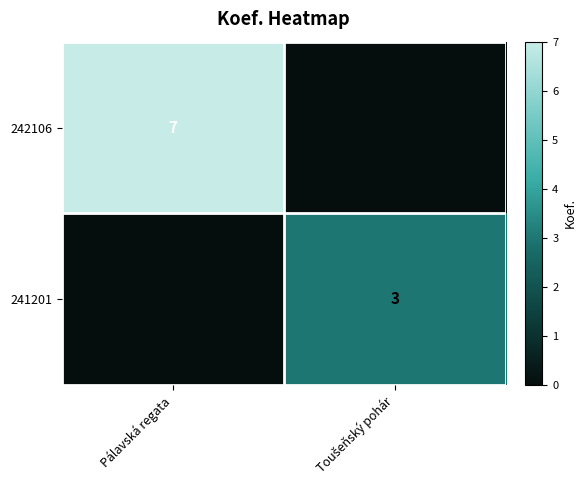

The value of 242106 at Pálavská regata is 10. True or false?

False